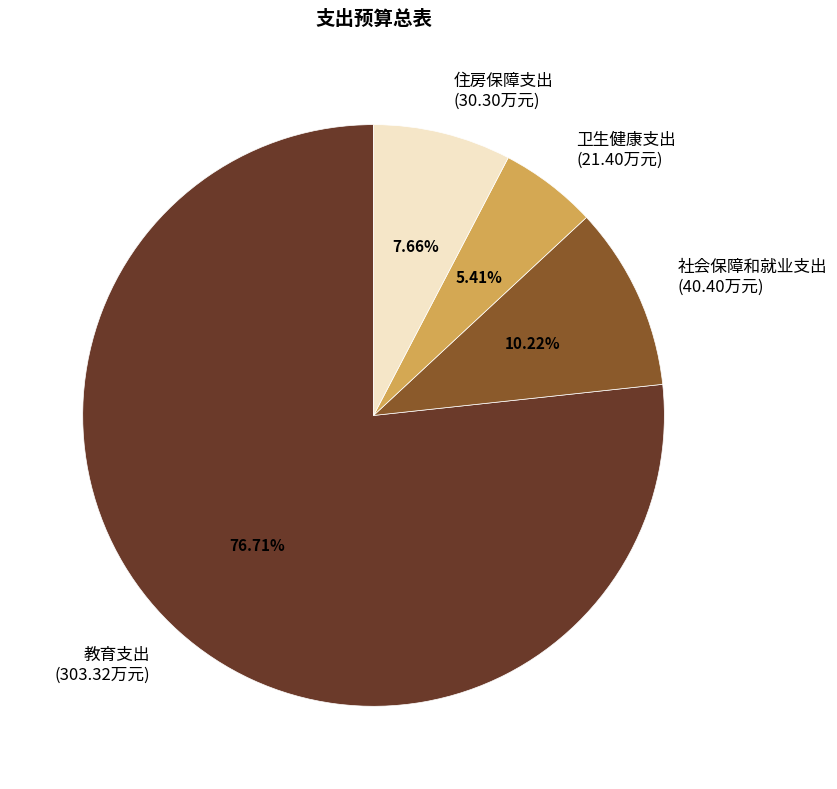

What is the smallest slice in the pie chart?

卫生健康支出